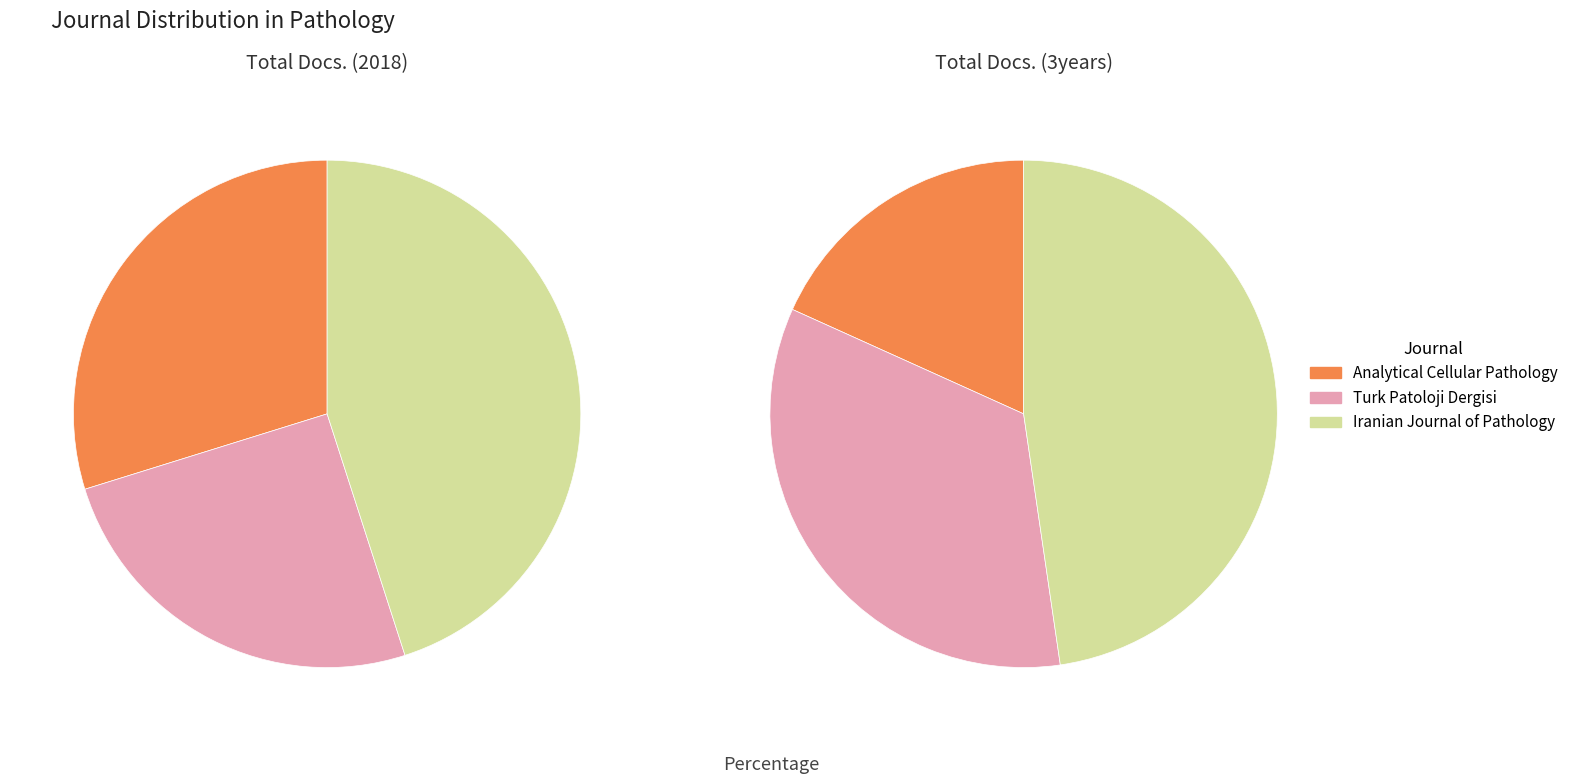

Which category has the smallest portion of the pie?

Turk Patoloji Dergisi